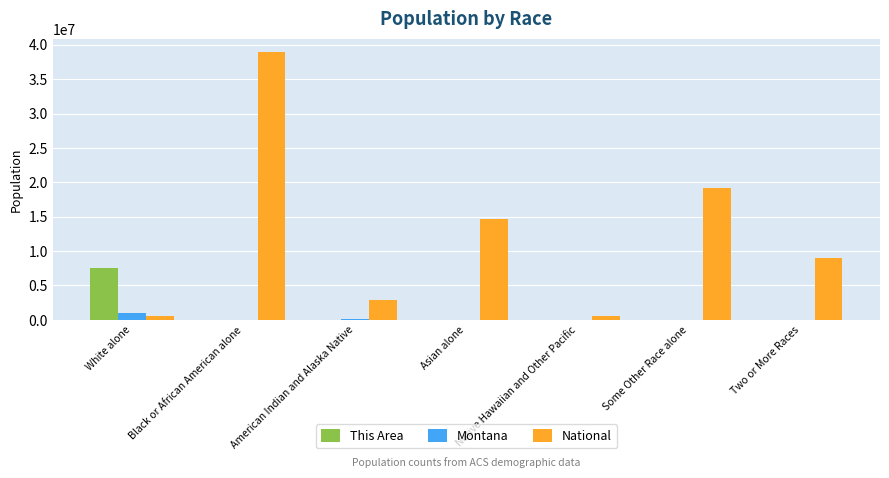

At which label is National closest to 19734666?

Some Other Race alone